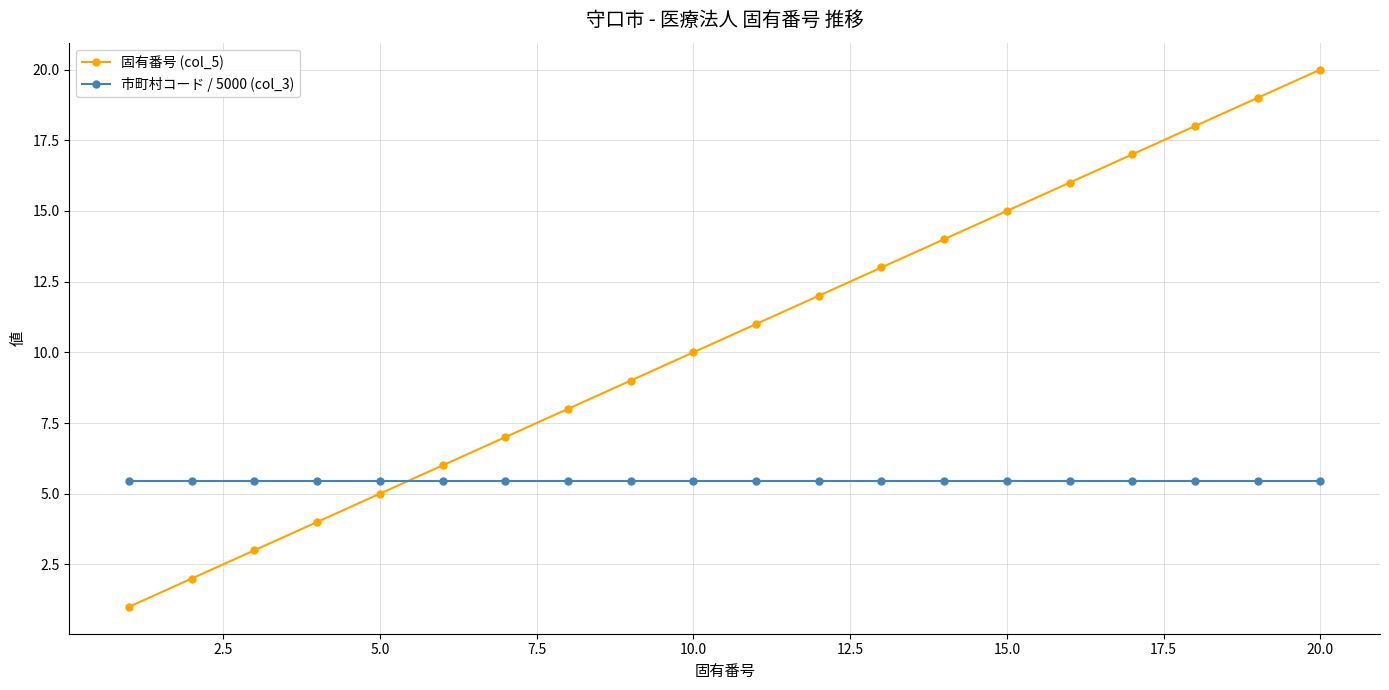

What is the maximum value for 市町村コード / 5000 (col_3)?

5.4